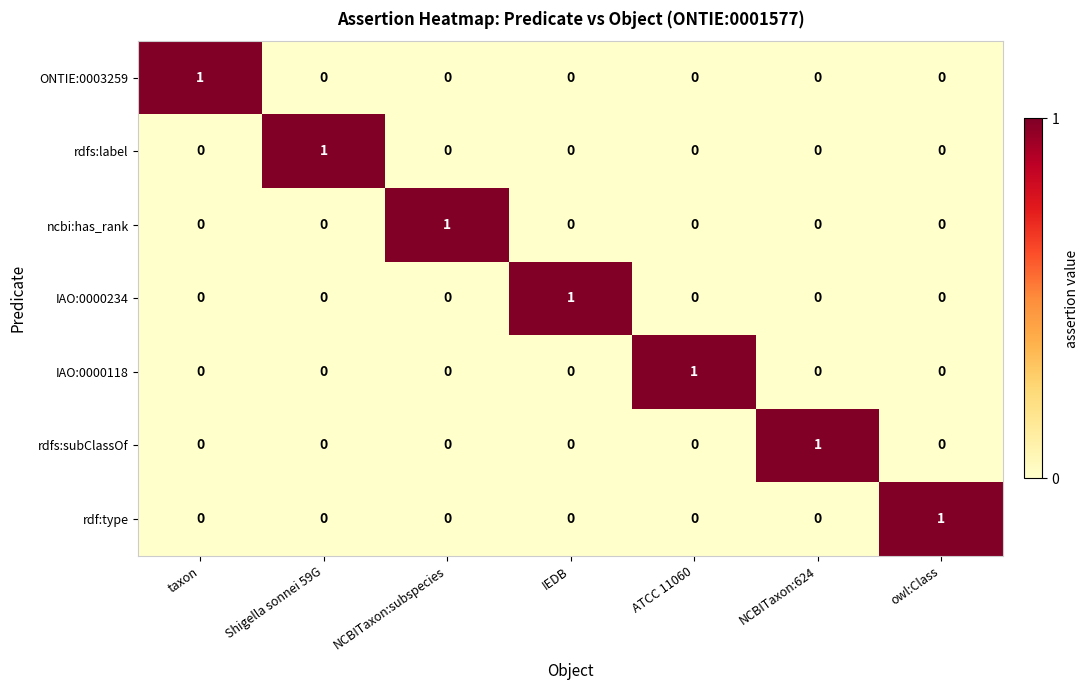

The value of ONTIE:0003259 at NCBITaxon:subspecies is -1. True or false?

False